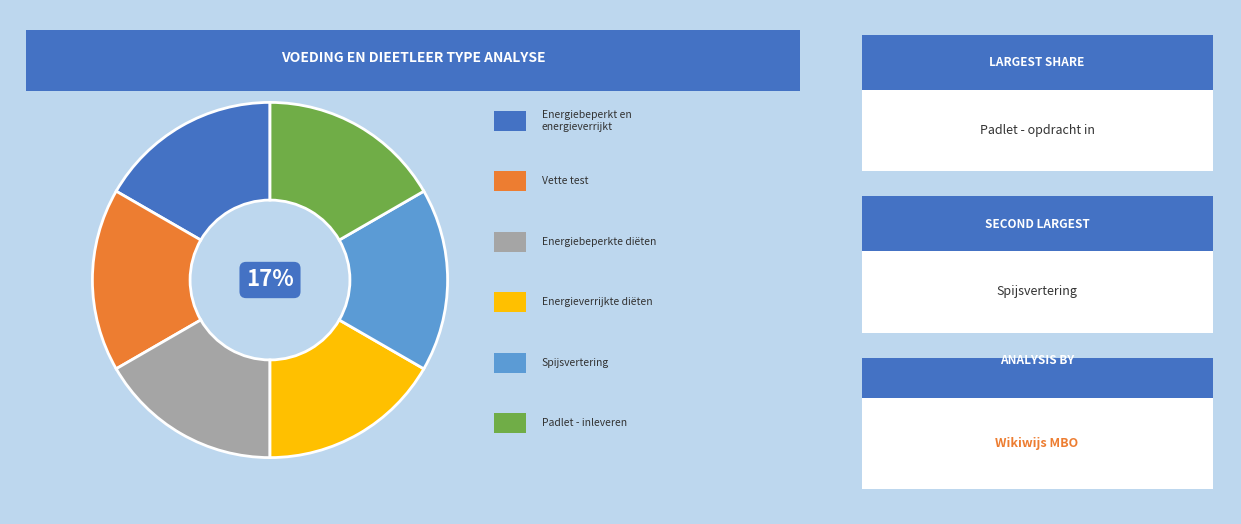

To the nearest percent, what is the average slice percentage?

17%